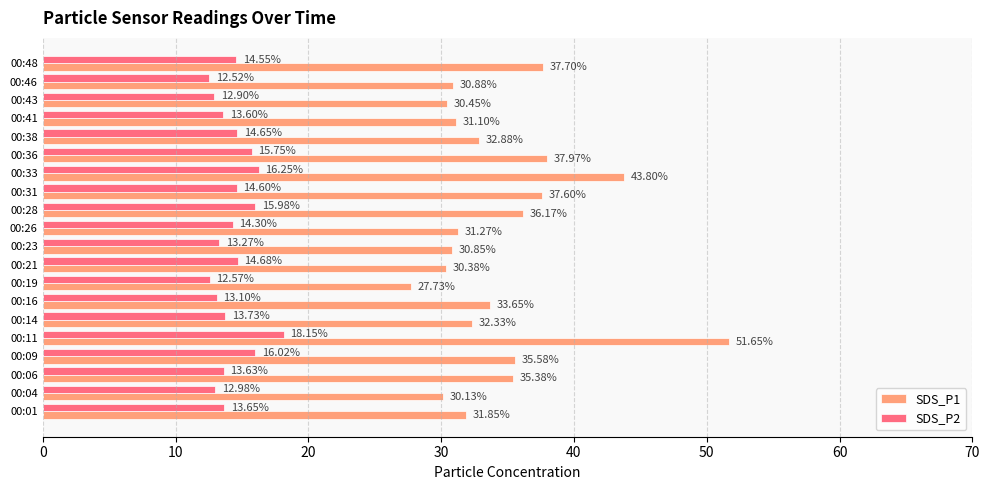

List the series in order of their peak value, highest first.

SDS_P1, SDS_P2